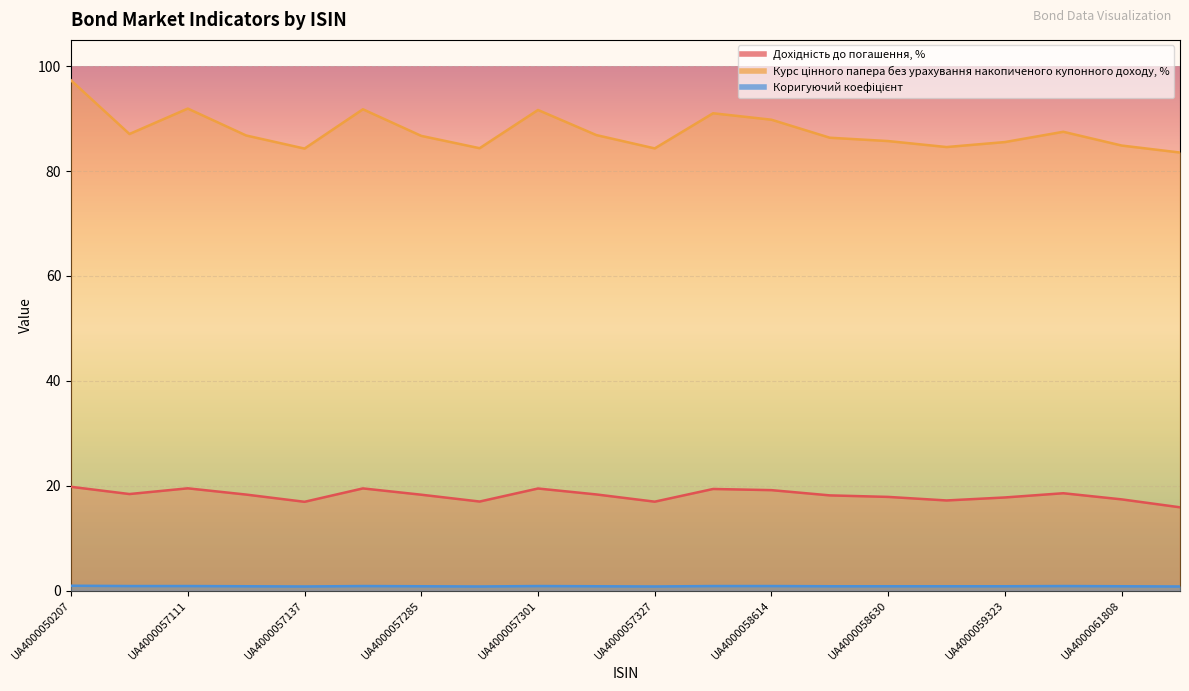

Reading right to left, list all the values displayed in this chart.

Дохідність до погашення, %: 15.9	17.4	18.6	17.8	17.2	17.9	18.1	19.1	19.4	16.9	18.3	19.5	17.0	18.3	19.5	16.9	18.3	19.5	18.4	19.8
Курс цінного папера без урахування накопиченого купонного доходу, %: 83.5	84.9	87.5	85.5	84.6	85.7	86.3	89.8	91.0	84.3	86.8	91.6	84.3	86.7	91.8	84.3	86.8	91.9	87.1	97.3
Коригуючий коефіцієнт: 0.8	0.8	0.9	0.8	0.8	0.8	0.8	0.9	0.9	0.8	0.8	0.9	0.8	0.8	0.9	0.8	0.8	0.9	0.9	0.9